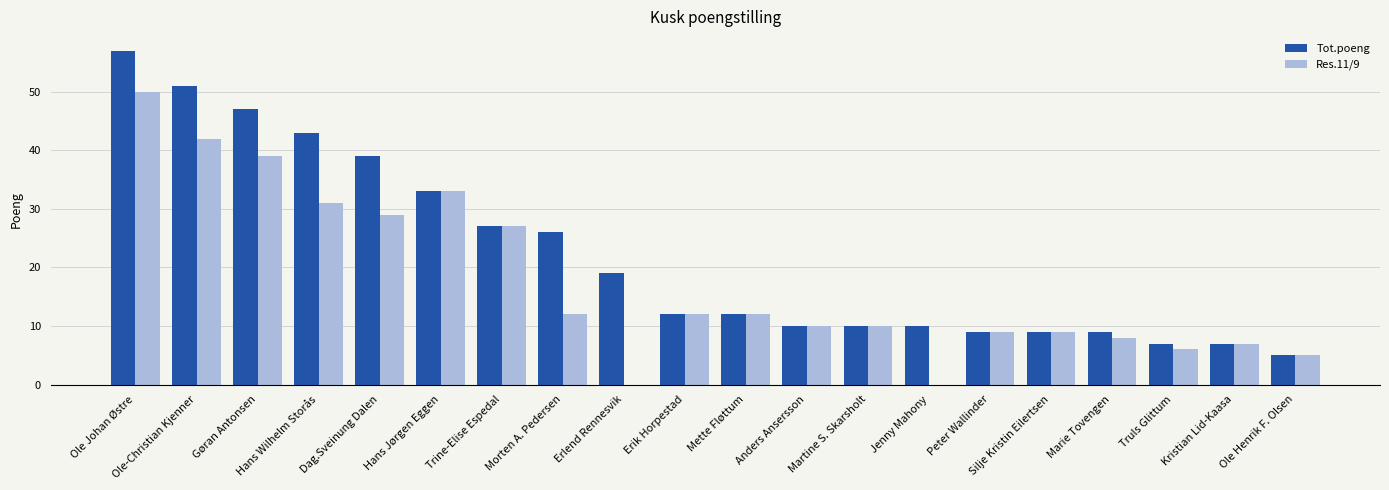

The value of Res.11/9 at Trine-Elise Espedal is 6. True or false?

False